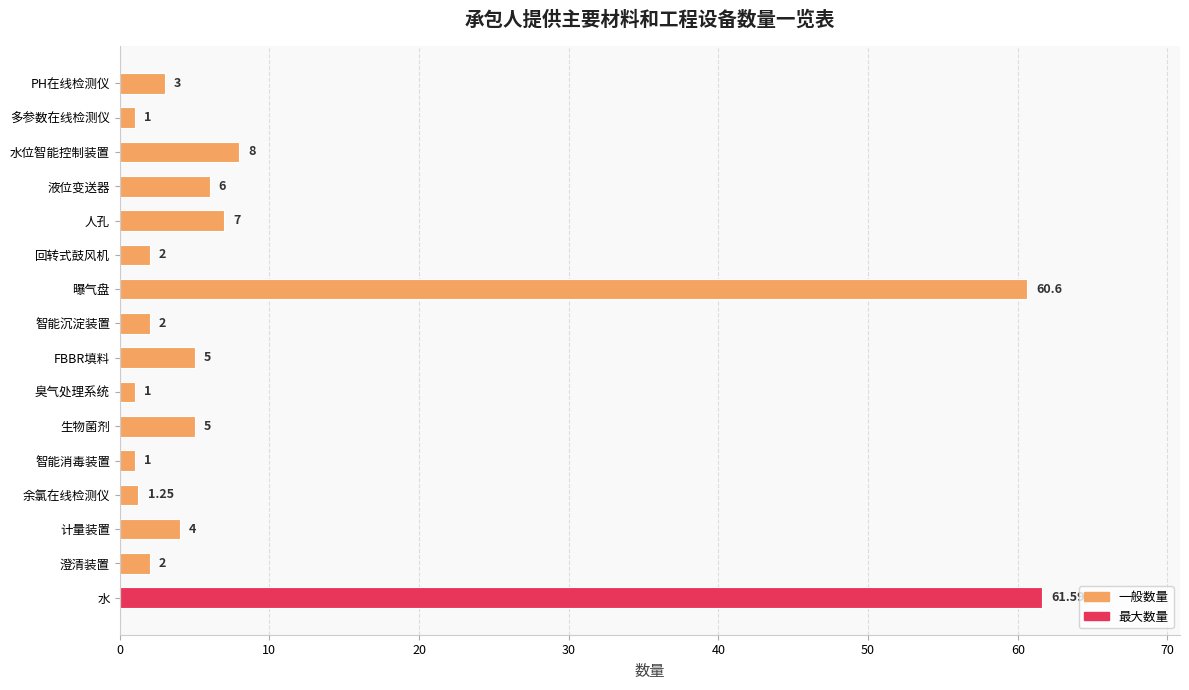

What is the label of the 7th bar from the bottom?

臭气处理系统